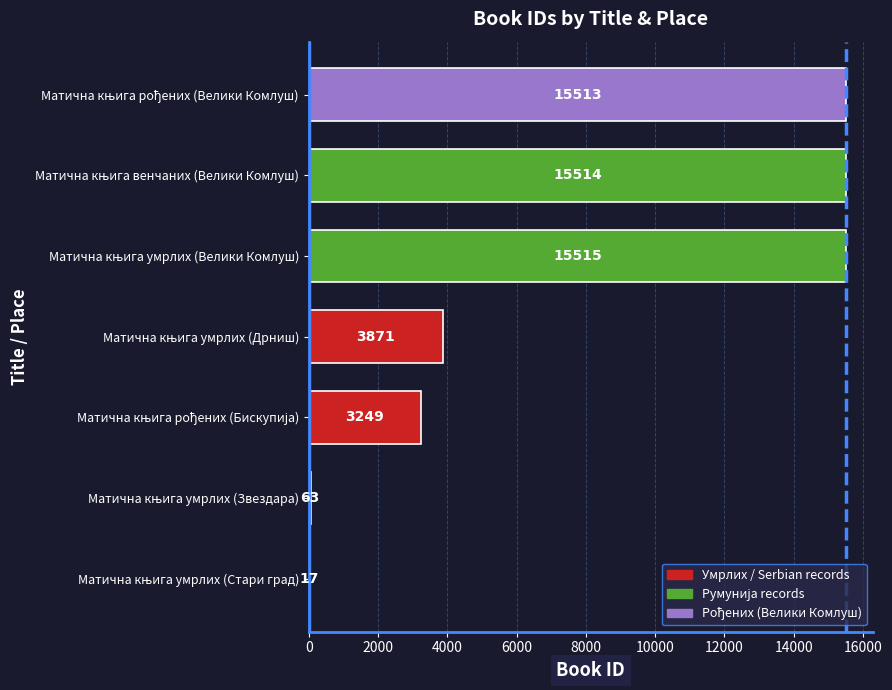

Are the bars horizontal?

Yes